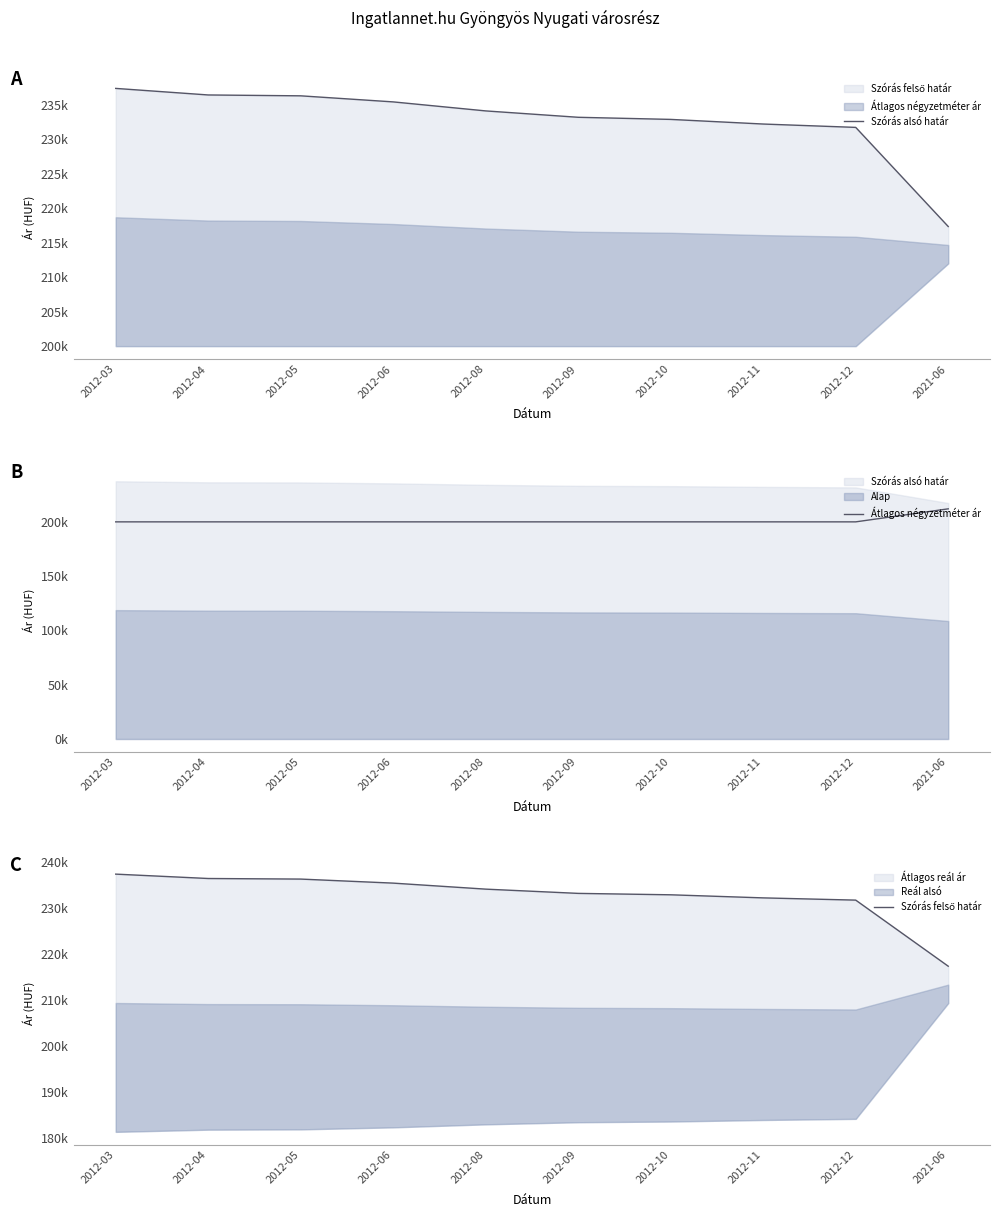

What position from the right is 2012-10?

4